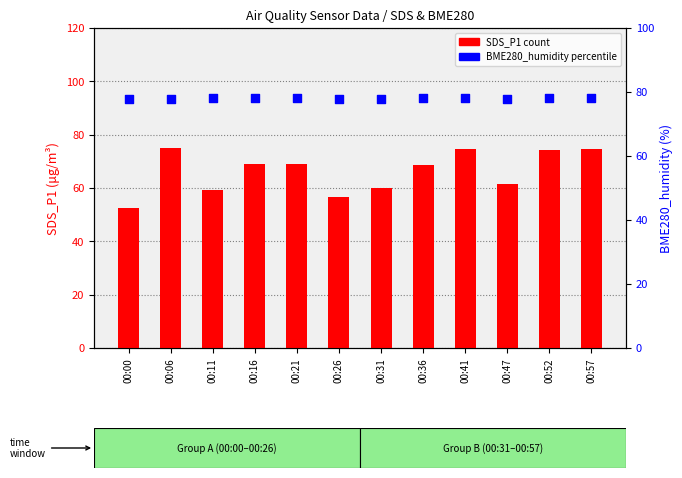

Which series contains the lowest Y value?

SDS_P1 (count)